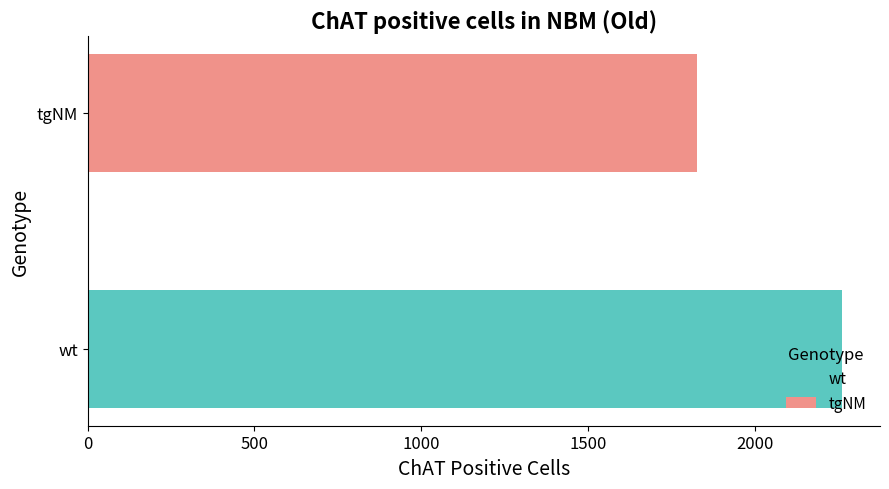

Rank the series by their maximum value, from highest to lowest.

wt, tgNM